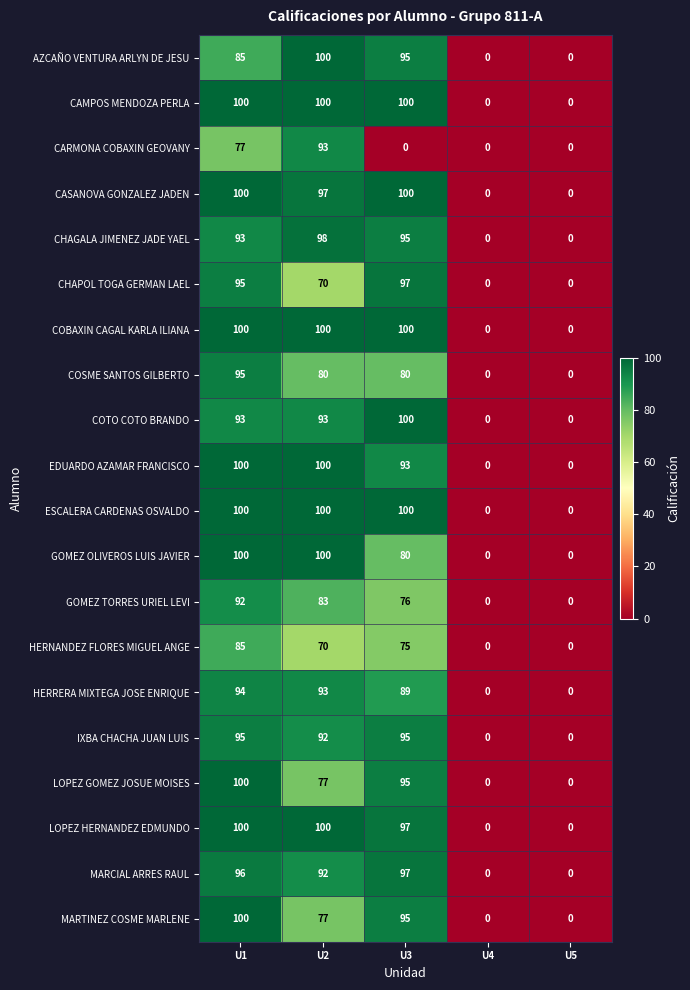

At which category is the sum across all series the highest?

U1